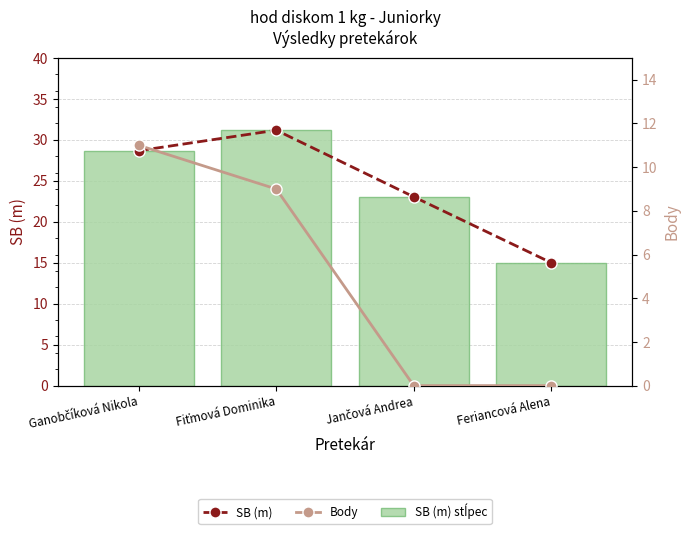

Reading left to right, extract all data points from this chart.

SB (m): Ganobčíková Nikola=28.7	Fiťmová Dominika=31.2	Jančová Andrea=23.1	Feriancová Alena=15.0
Body: Ganobčíková Nikola=11.0	Fiťmová Dominika=9.0	Jančová Andrea=0.0	Feriancová Alena=0.0